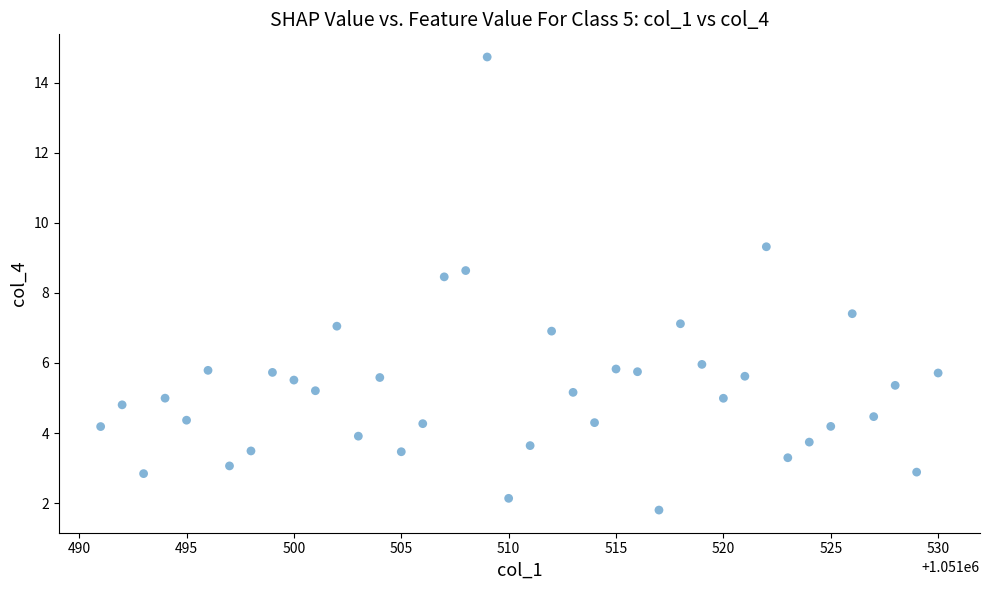

What is the range of X values (max minus min)?

39.0